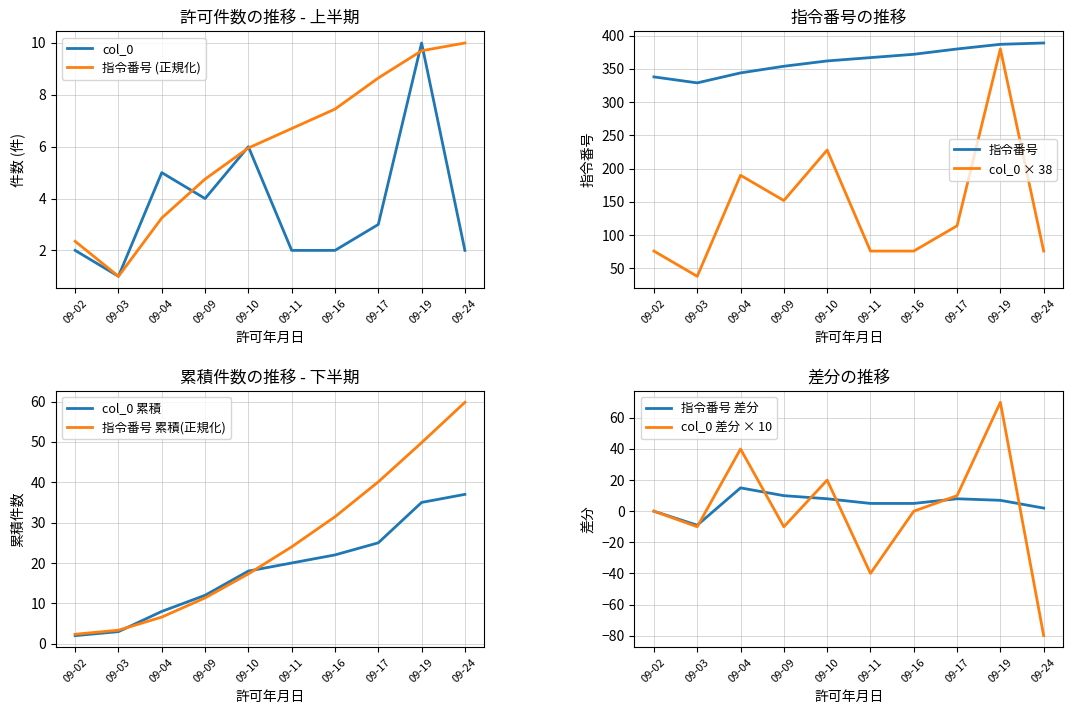

Which series has the largest total across all categories?

col_0